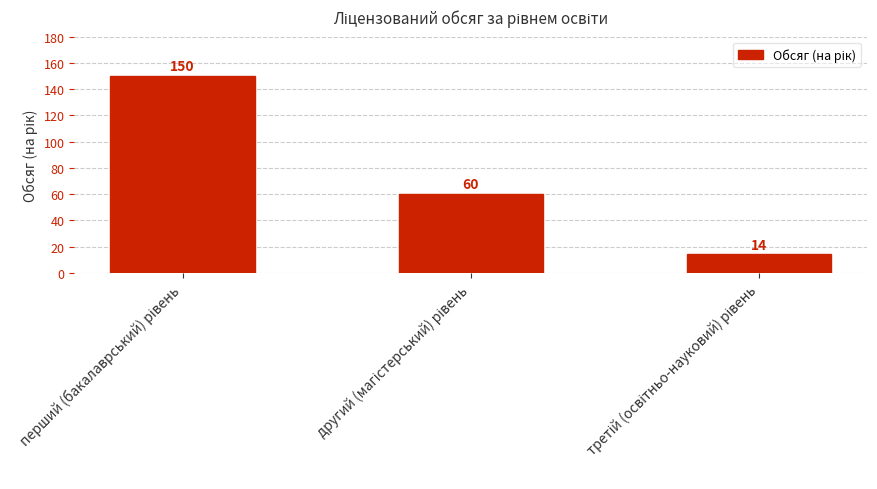

What is the greatest value displayed?

150